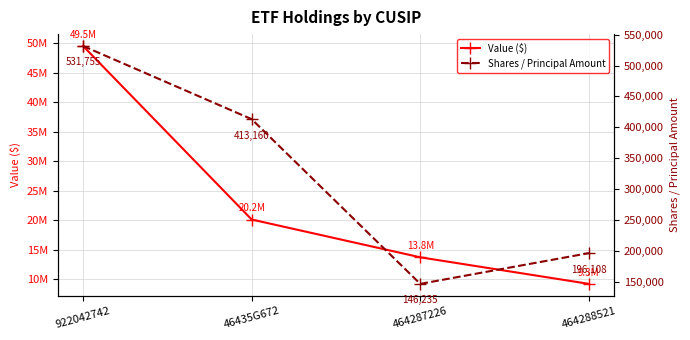

How many lines are shown in the chart?

2